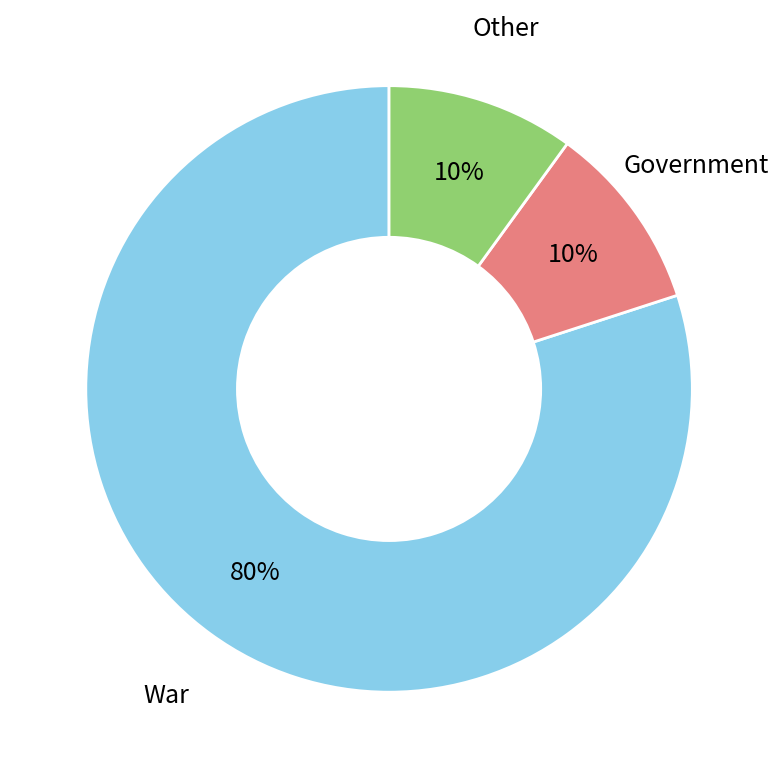

How many segments does this pie chart have?

3